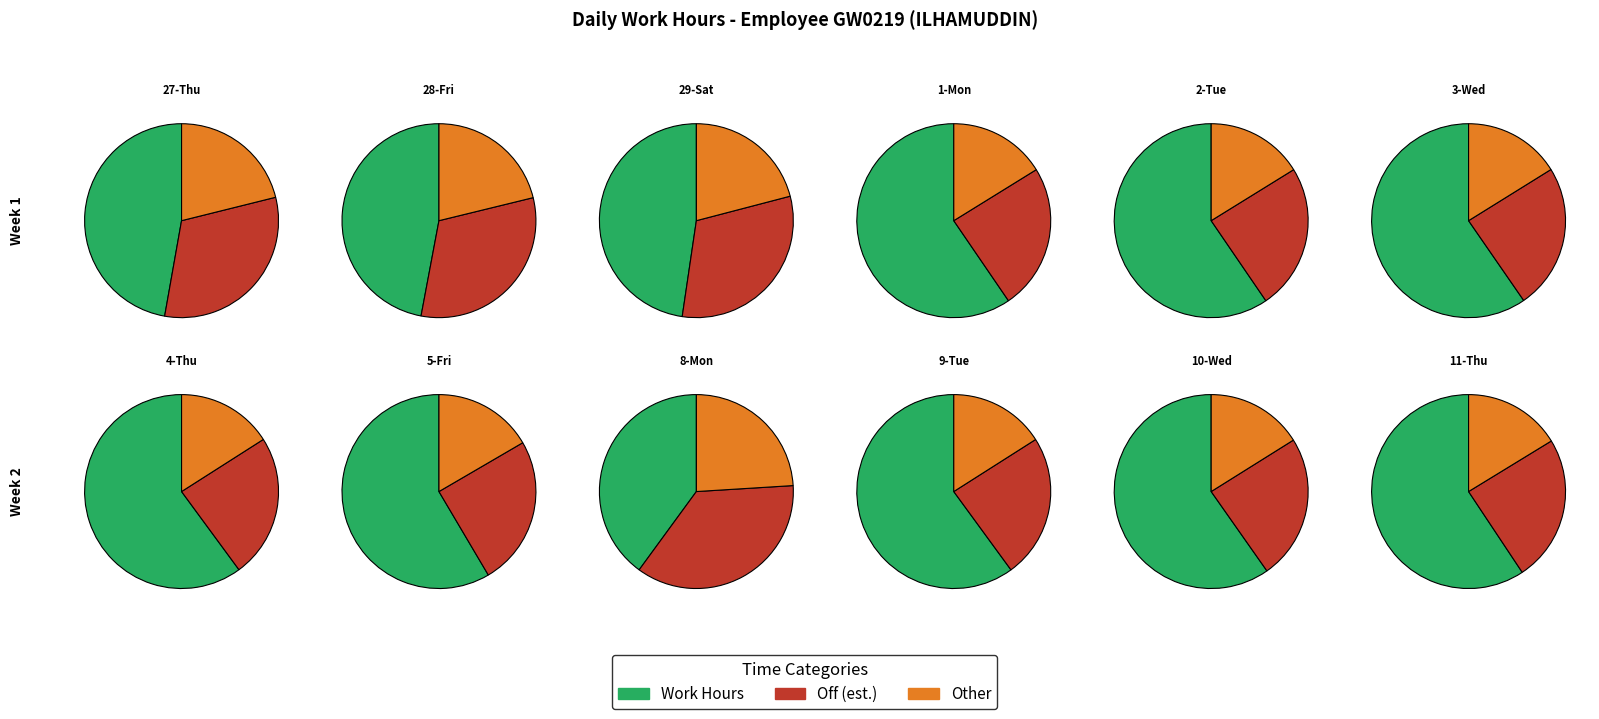

Which category has the smallest portion of the pie?

8-Mon